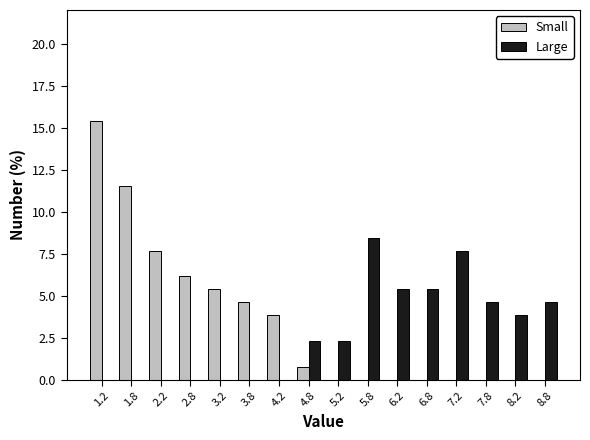

Reading left to right, list every range on the x-axis with the height of the bar of each series over it. The values are not printed on the chart, so give them approximately, as read against the axis.

1.0 to 1.5: Small=15.5	Large=0
1.5 to 2.0: Small=11.5	Large=0
2.0 to 2.5: Small=7.5	Large=0
2.5 to 3.0: Small=6.0	Large=0
3.0 to 3.5: Small=5.5	Large=0
3.5 to 4.0: Small=4.5	Large=0
4.0 to 4.5: Small=4.0	Large=0
4.5 to 5.0: Small=1.0	Large=2.5
5.0 to 5.5: Small=0	Large=2.5
5.5 to 6.0: Small=0	Large=8.5
6.0 to 6.5: Small=0	Large=5.5
6.5 to 7.0: Small=0	Large=5.5
7.0 to 7.5: Small=0	Large=7.5
7.5 to 8.0: Small=0	Large=4.5
8.0 to 8.5: Small=0	Large=4.0
8.5 to 9.0: Small=0	Large=4.5